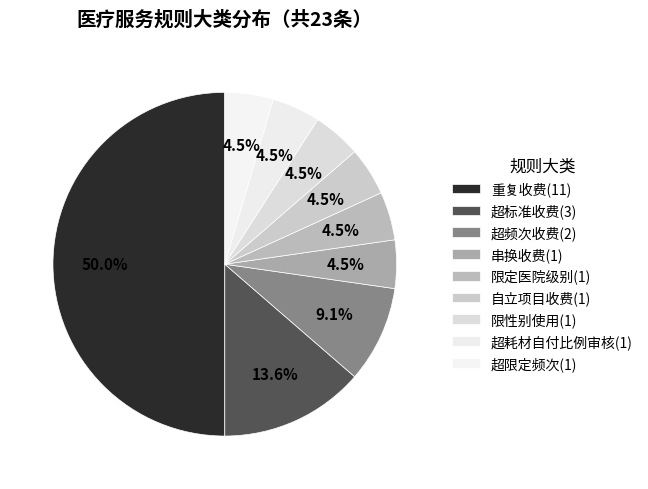

How many segments does this pie chart have?

9